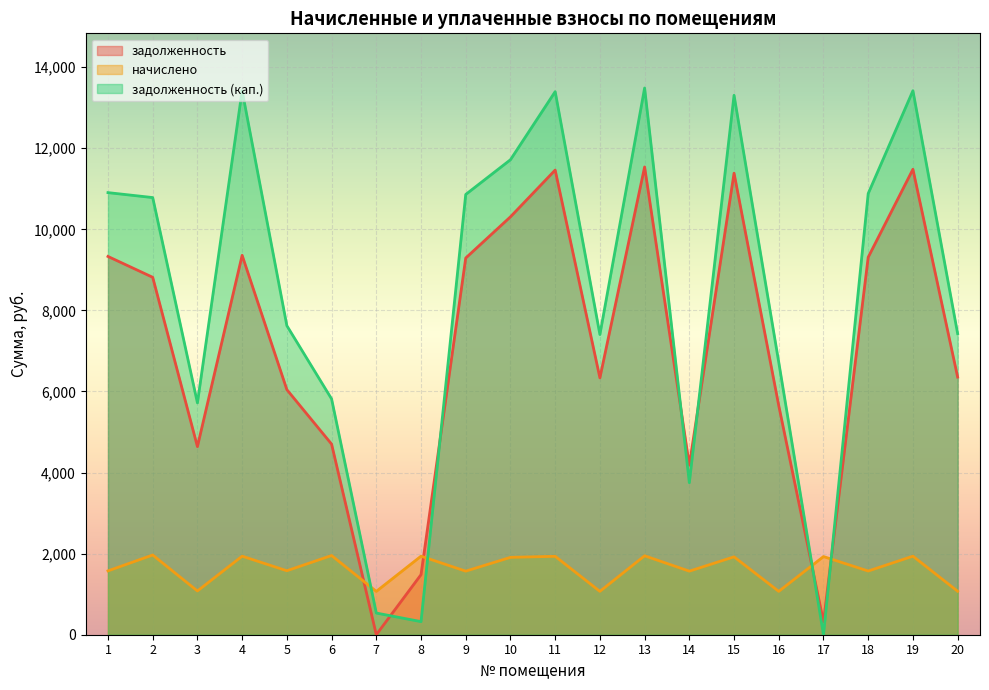

Reading left to right, extract all data points from this chart.

задолженность: 1=9331.2	2=8817.1	3=4640.1	4=9359.0	5=6045.4	6=4702.3	7=0.0	8=1481.6	9=9292.8	10=10308.8	11=11462.4	12=6336.0	13=11539.2	14=4181.5	15=11385.6	16=5649.6	17=321.2	18=9312.0	19=11481.6	20=6355.2
начислено: 1=1574.6	2=1966.7	3=1078.9	4=1937.5	5=1577.9	6=1953.7	7=1069.2	8=1937.5	9=1568.2	10=1908.4	11=1934.3	12=1069.2	13=1947.2	14=1568.2	15=1921.3	16=1069.2	17=1927.8	18=1571.4	19=1937.5	20=1072.4
задолженность (кап.): 1=10905.8	2=10783.8	3=5719.1	4=13419.1	5=7623.3	6=5817.0	7=534.9	8=322.9	9=10861.0	10=11717.2	11=13396.7	12=7405.2	13=13486.4	14=3749.6	15=13306.9	16=6718.8	17=0.0	18=10883.4	19=13419.1	20=7427.6